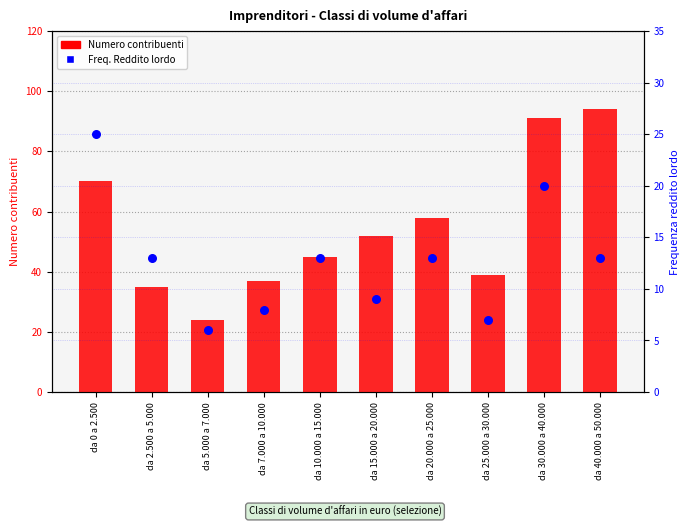

At which category is the sum across all series the highest?

da 30.000 a 40.000